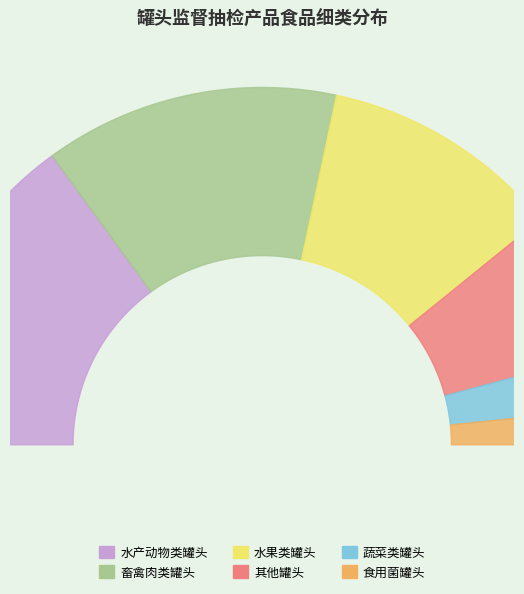

Count the number of slices in the pie.

6